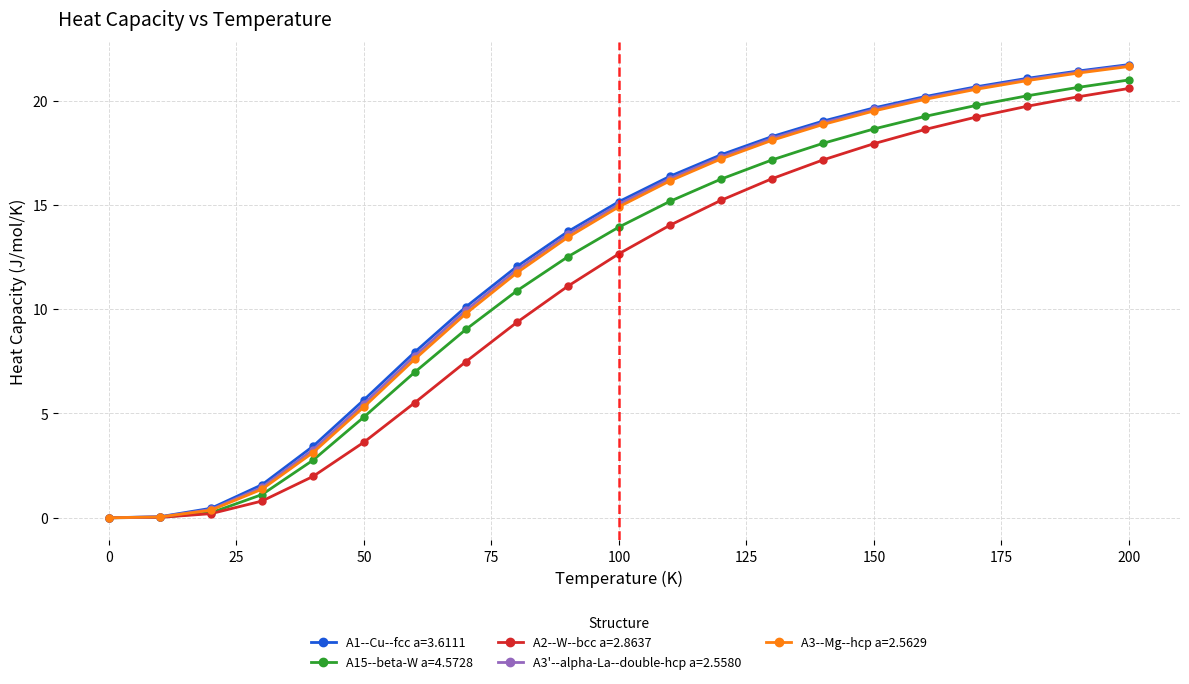

At how many categories does at least one series exceed 18?

8